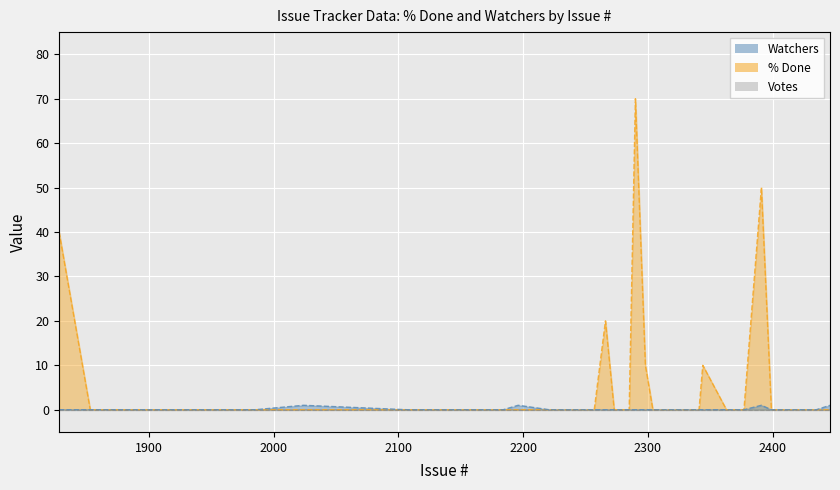

How many lines are shown in the chart?

2